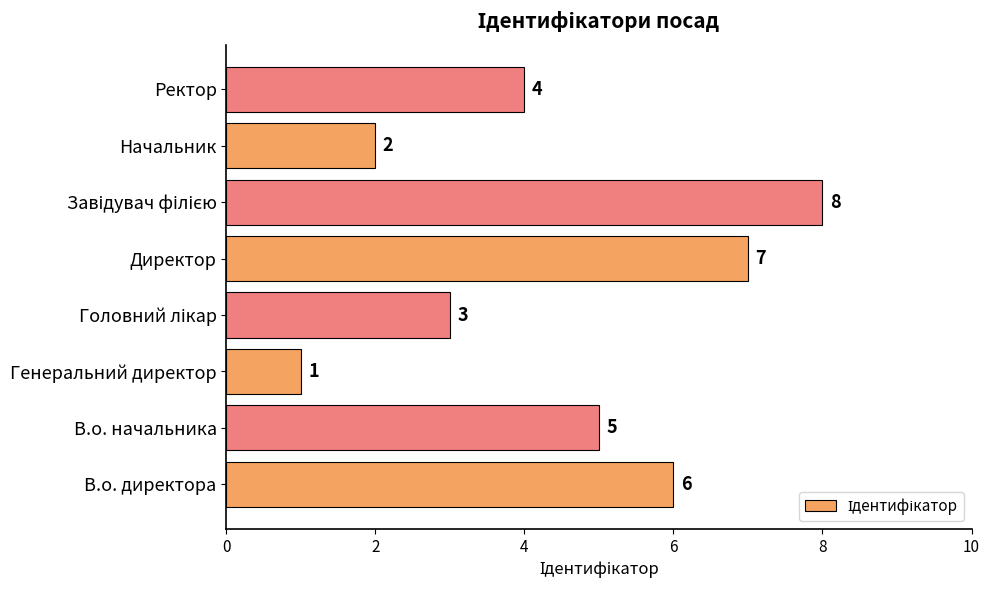

What is the change in value from Генеральний директор to Начальник?

+1